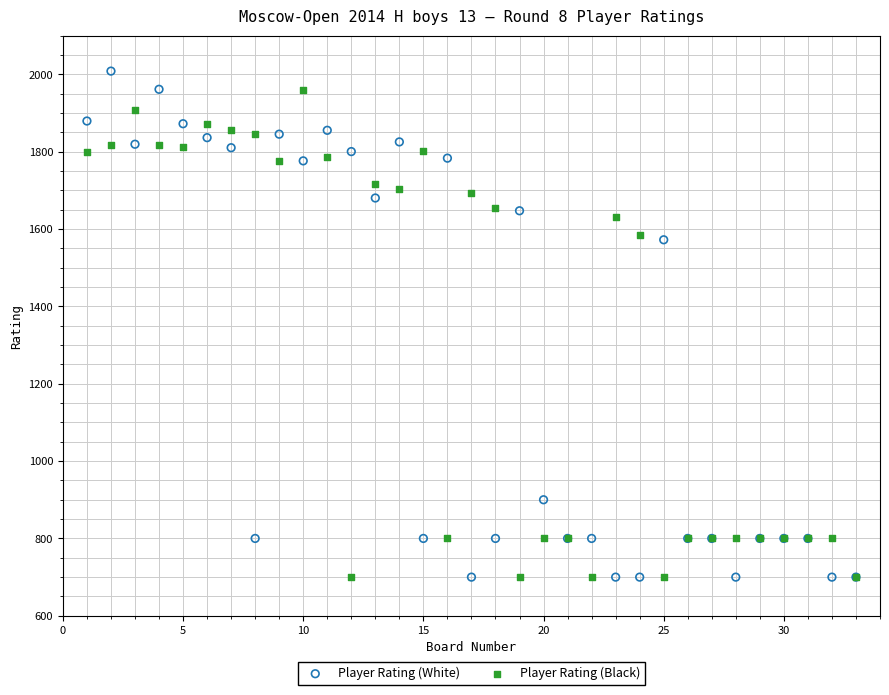

What are all the series names shown in the legend?

Player Rating (White), Player Rating (Black)